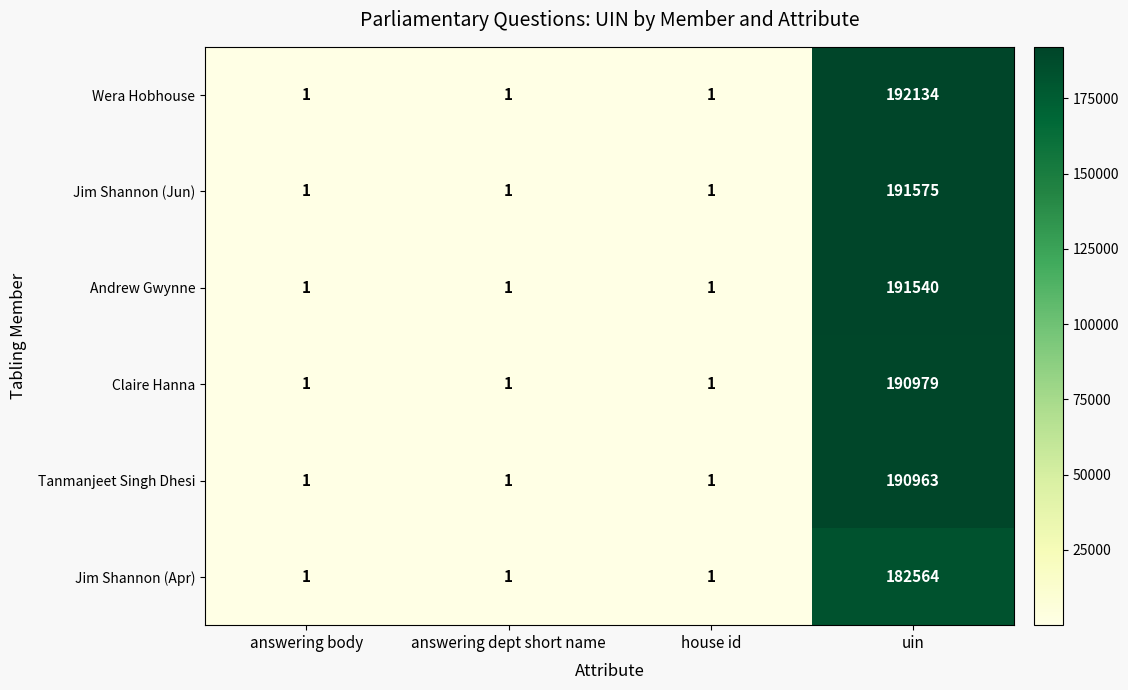

Reading left to right, extract all data points from this chart.

Wera Hobhouse: answering body=1	answering dept short name=1	house id=1	uin=192134
Jim Shannon (Jun): answering body=1	answering dept short name=1	house id=1	uin=191575
Andrew Gwynne: answering body=1	answering dept short name=1	house id=1	uin=191540
Claire Hanna: answering body=1	answering dept short name=1	house id=1	uin=190979
Tanmanjeet Singh Dhesi: answering body=1	answering dept short name=1	house id=1	uin=190963
Jim Shannon (Apr): answering body=1	answering dept short name=1	house id=1	uin=182564